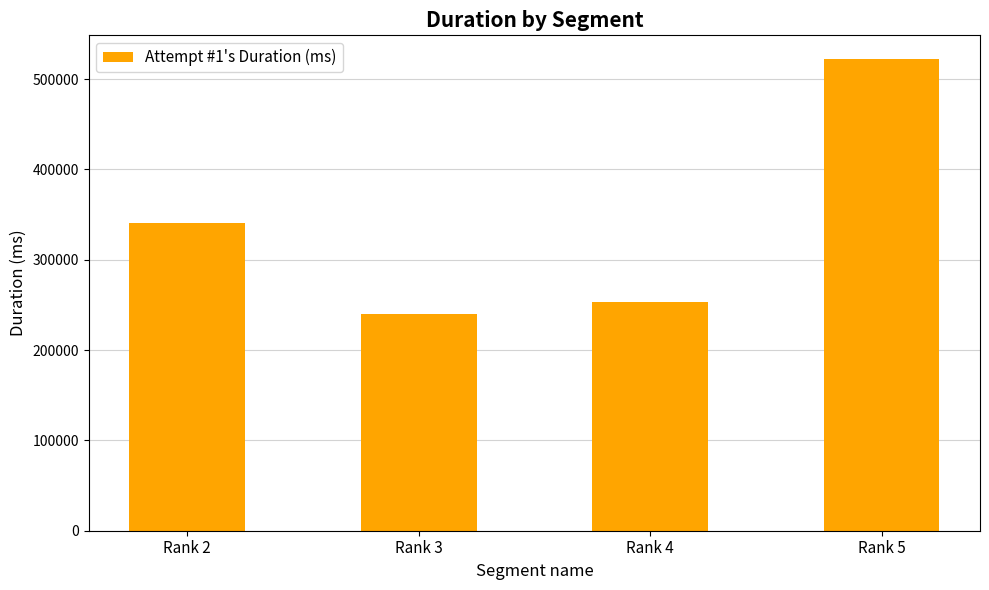

What is the ratio of the value at Rank 3 to the value at Rank 2?

0.7